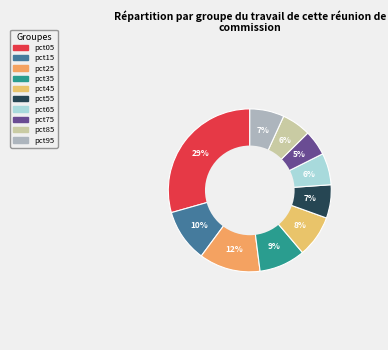

Between pct45 and pct15, which is larger?

pct15